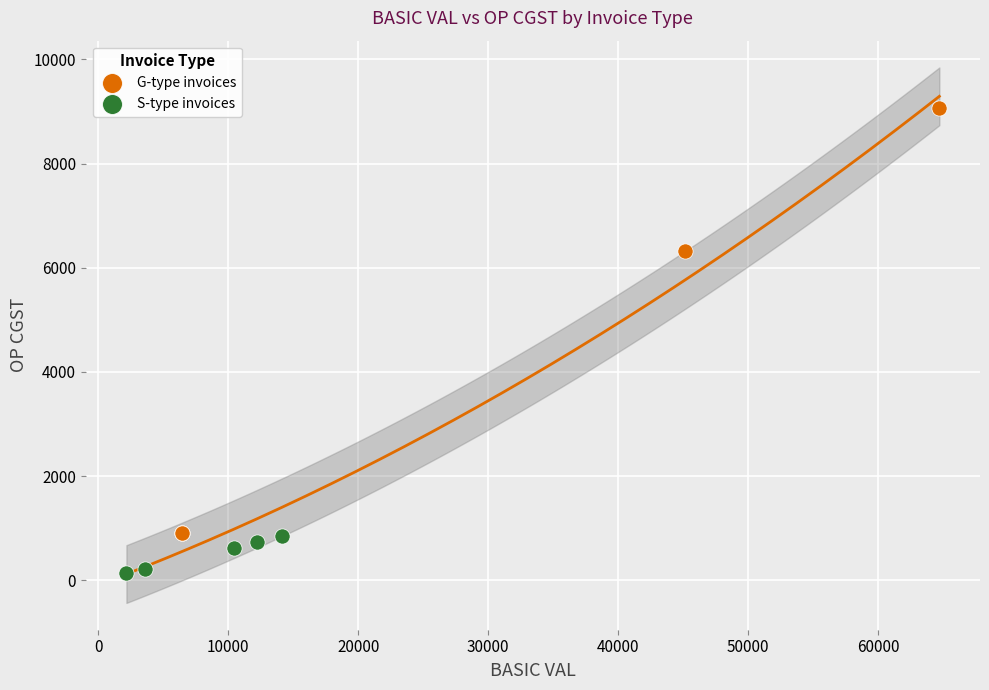

Which series has the widest spread of Y values?

G-type invoices